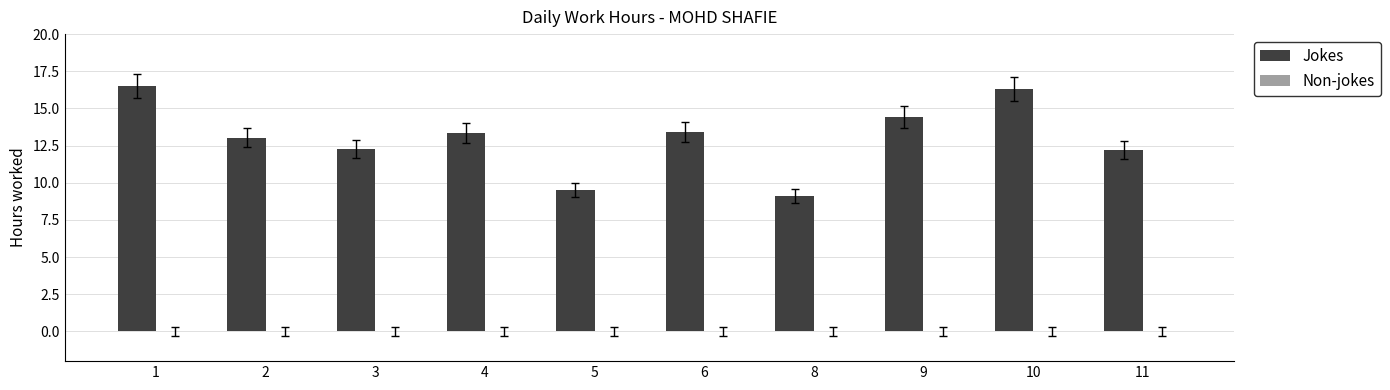

What is the sum of all values?

130.2